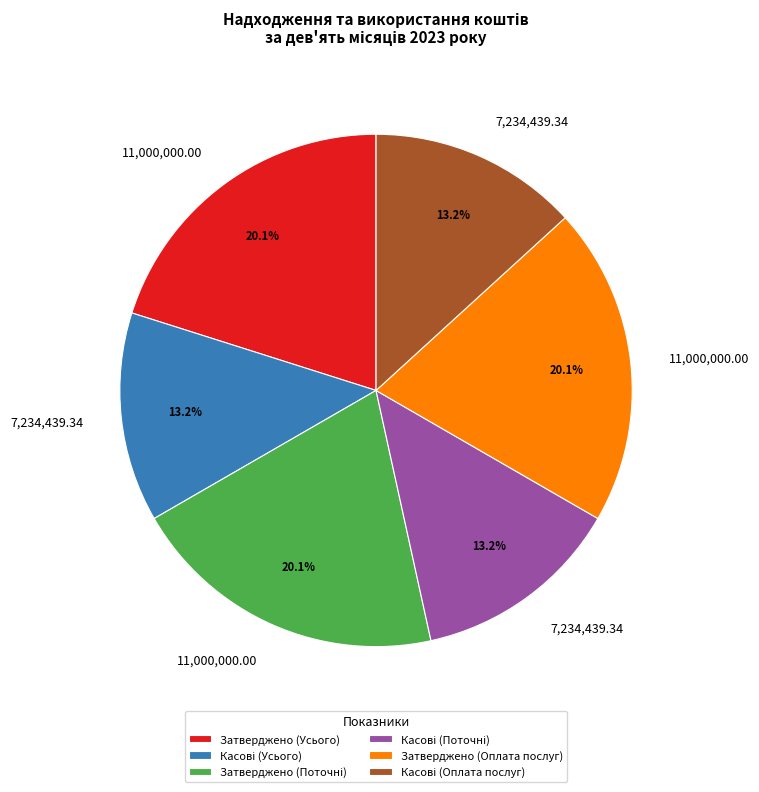

Count the number of slices in the pie.

6